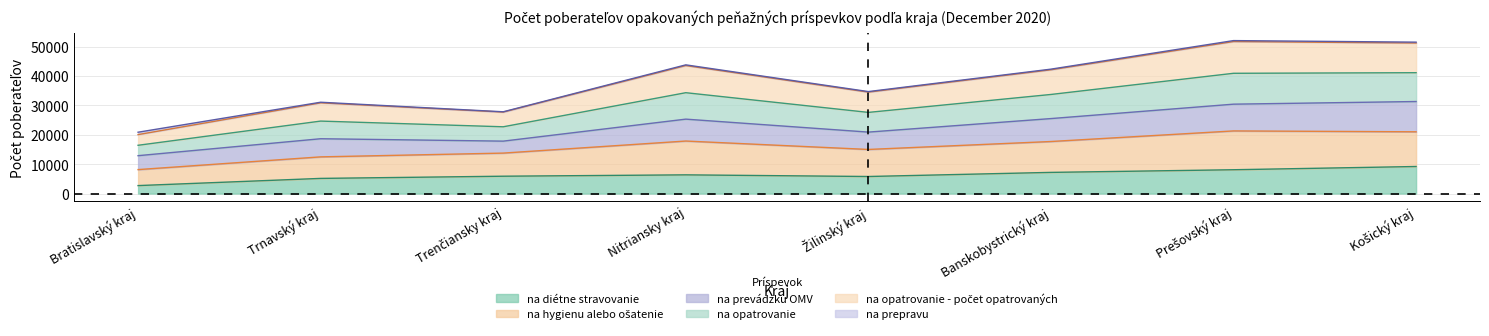

What is the difference between the highest and lowest values at Nitriansky kraj?

37407